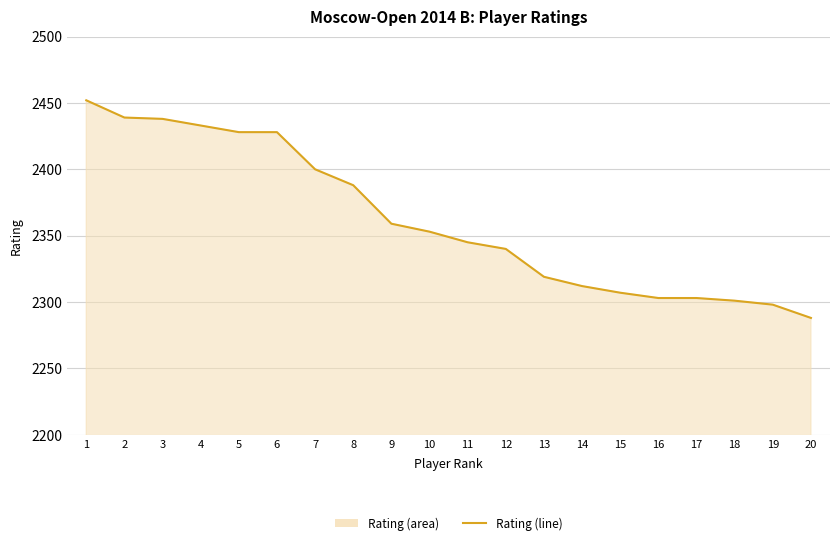

Which label corresponds to the largest value in the chart?

1